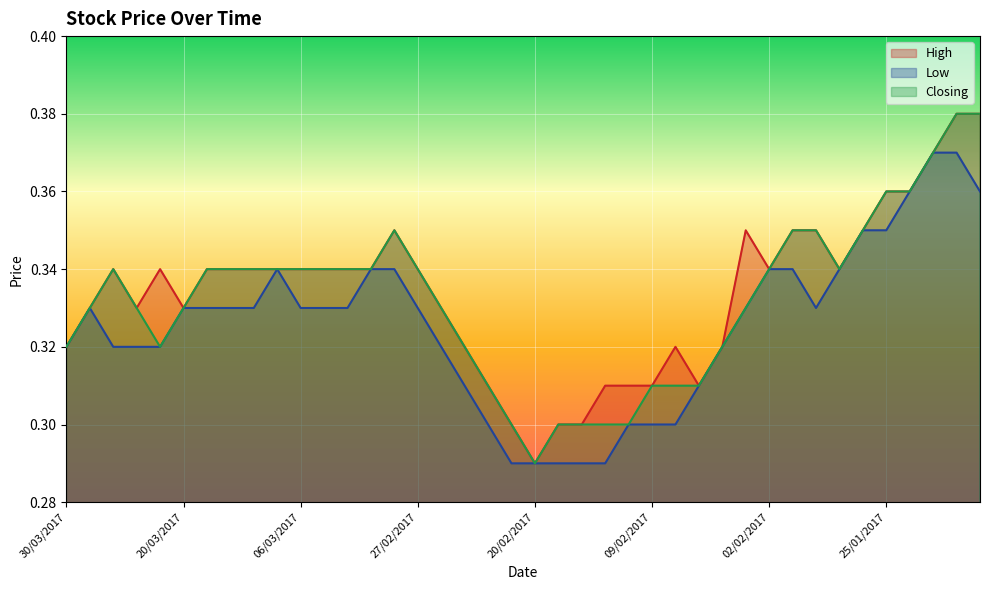

True or false: Low and Closing cross at least once.

False